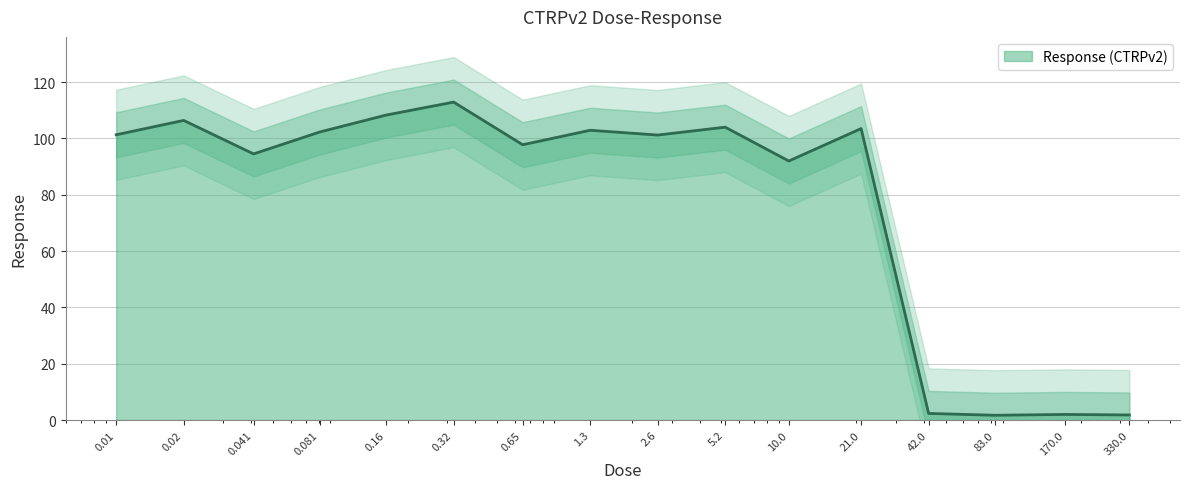

At which label is the value closest to 57?

10.0